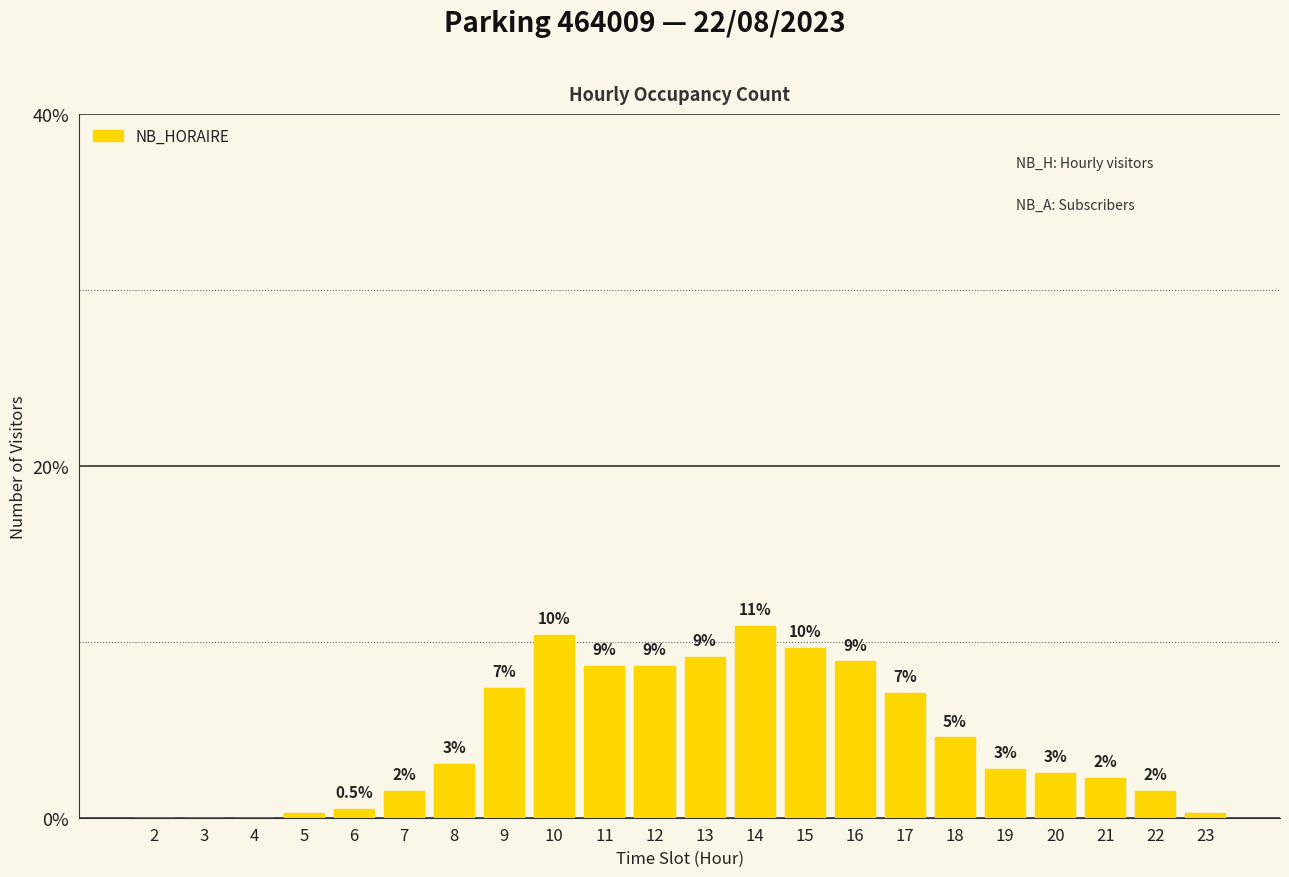

Reading left to right, list all the values displayed in this chart.

0.0	0.0	0.0	0.3	0.5	1.5	3.0	7.4	10.4	8.6	8.6	9.1	10.9	9.6	8.9	7.1	4.6	2.8	2.5	2.3	1.5	0.3